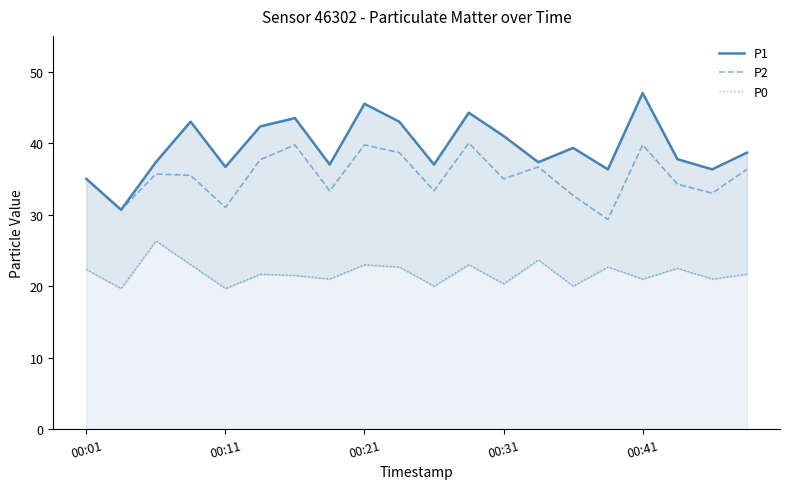

List the series in order of their overall mean, lowest first.

P0, P2, P1